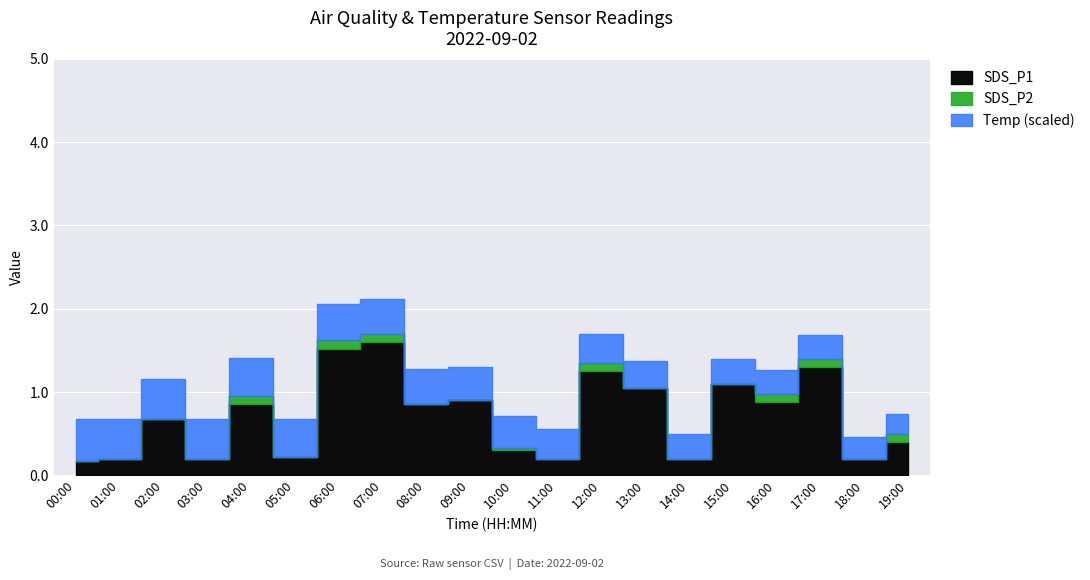

How many values in SDS_P2 are above zero?

8